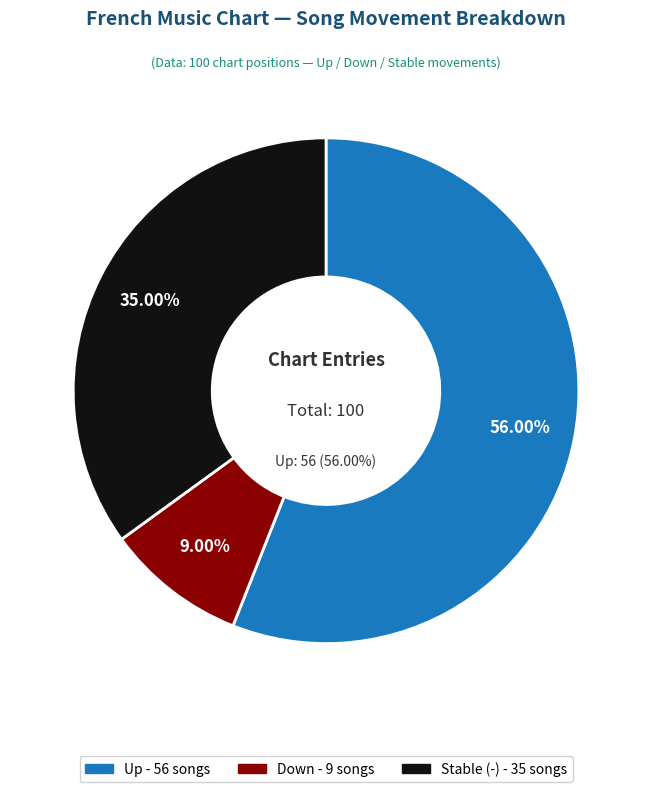

What is the change in value from down to -?

+26